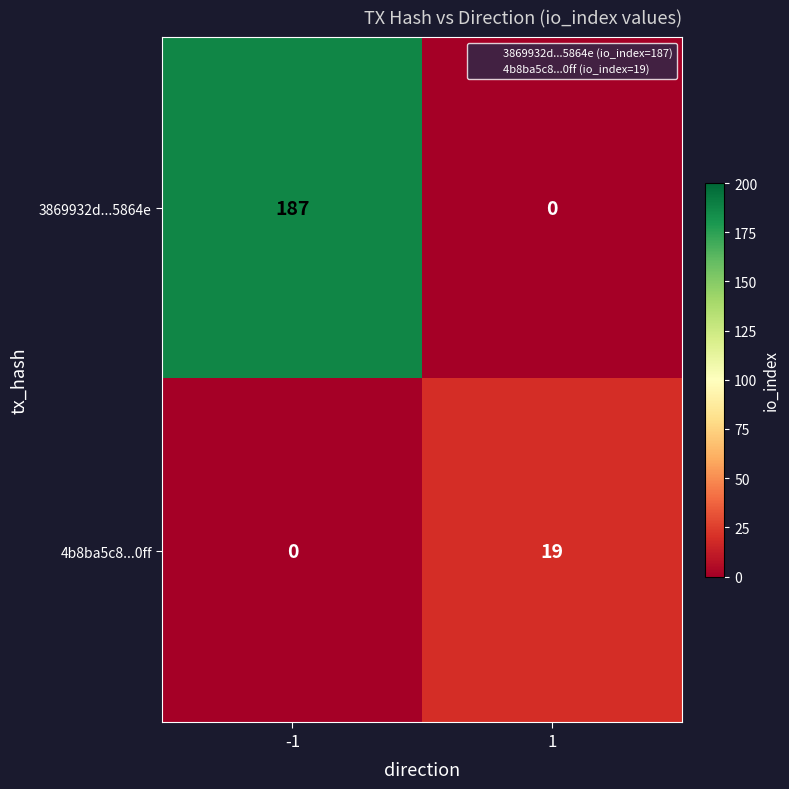

Rank the series at -1 from highest to lowest value.

3869932d...5864e, 4b8ba5c8...0ff